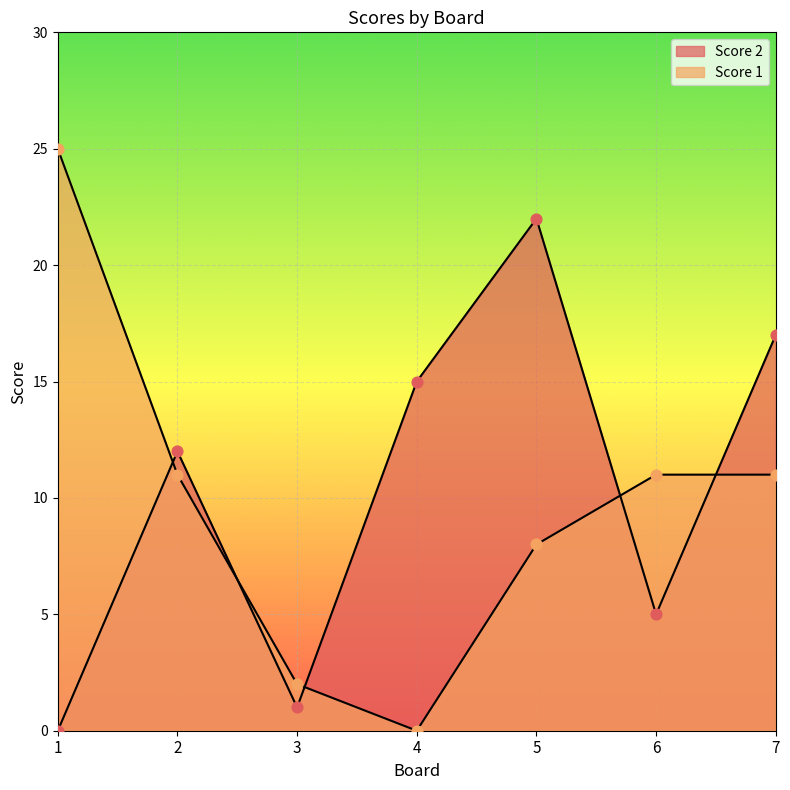

What are all the series names shown in the legend?

Score 2, Score 1